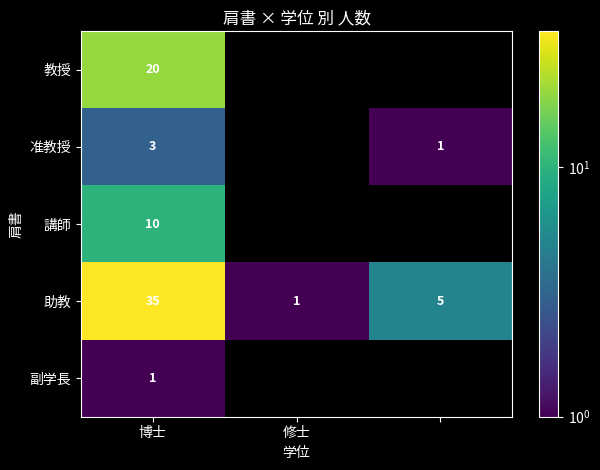

Is it true that 准教授 equals 3.0 at 博士?

True